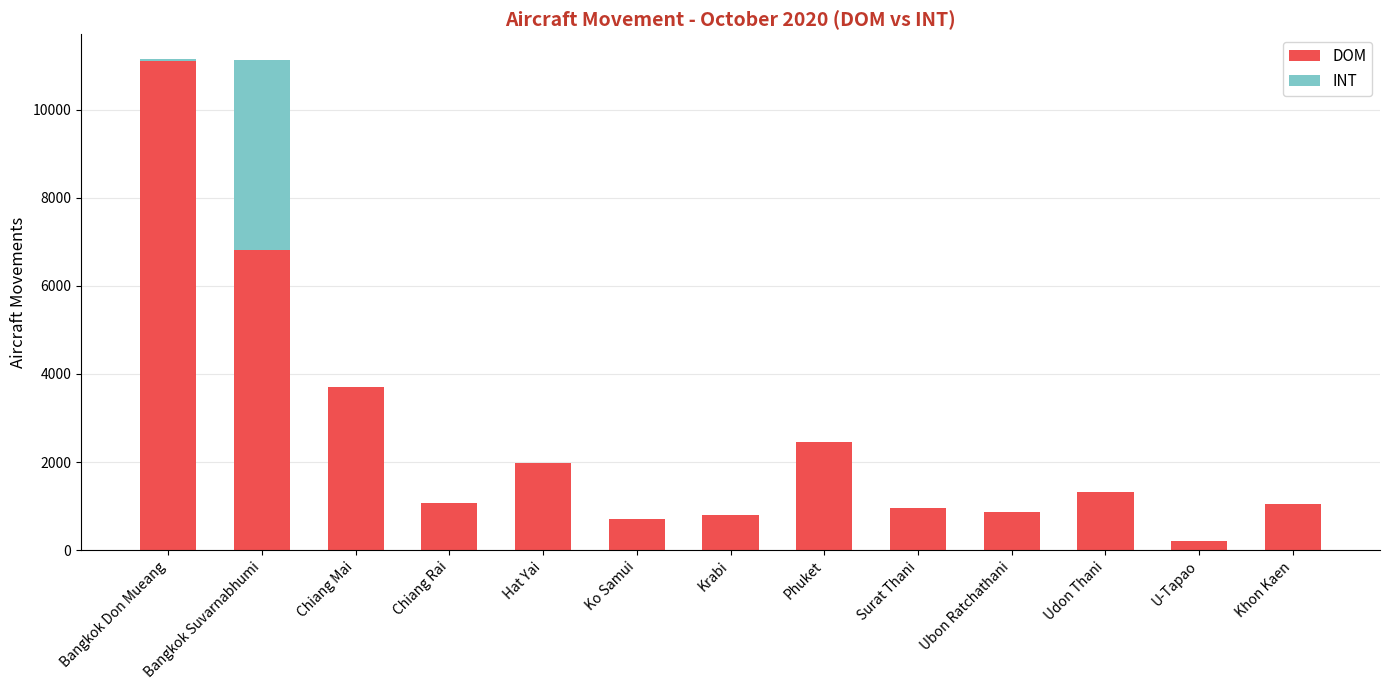

Which category has the highest value in the DOM series?

Bangkok Don Mueang